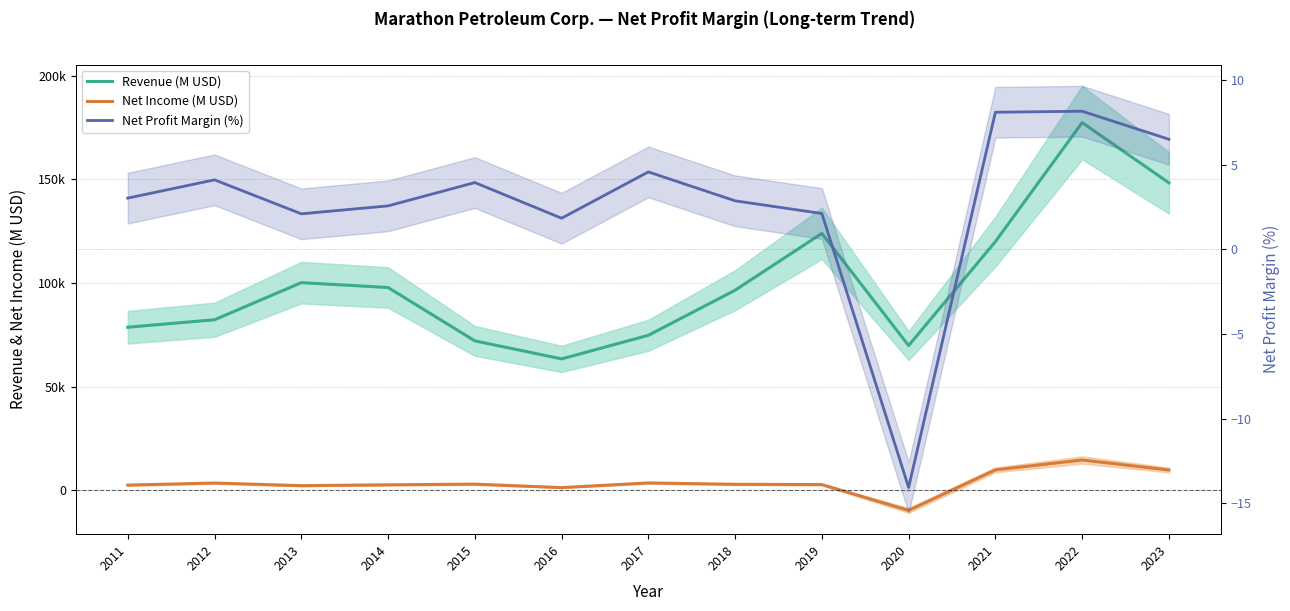

What is the average value of the Revenue (M USD) series?

100386.8